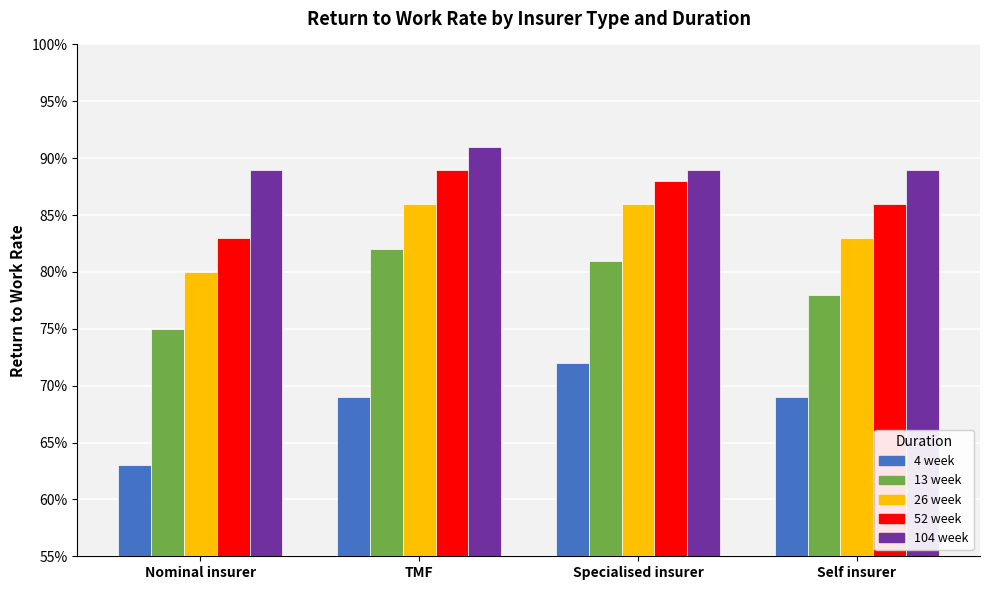

Which label corresponds to the smallest value in the chart?

Nominal insurer